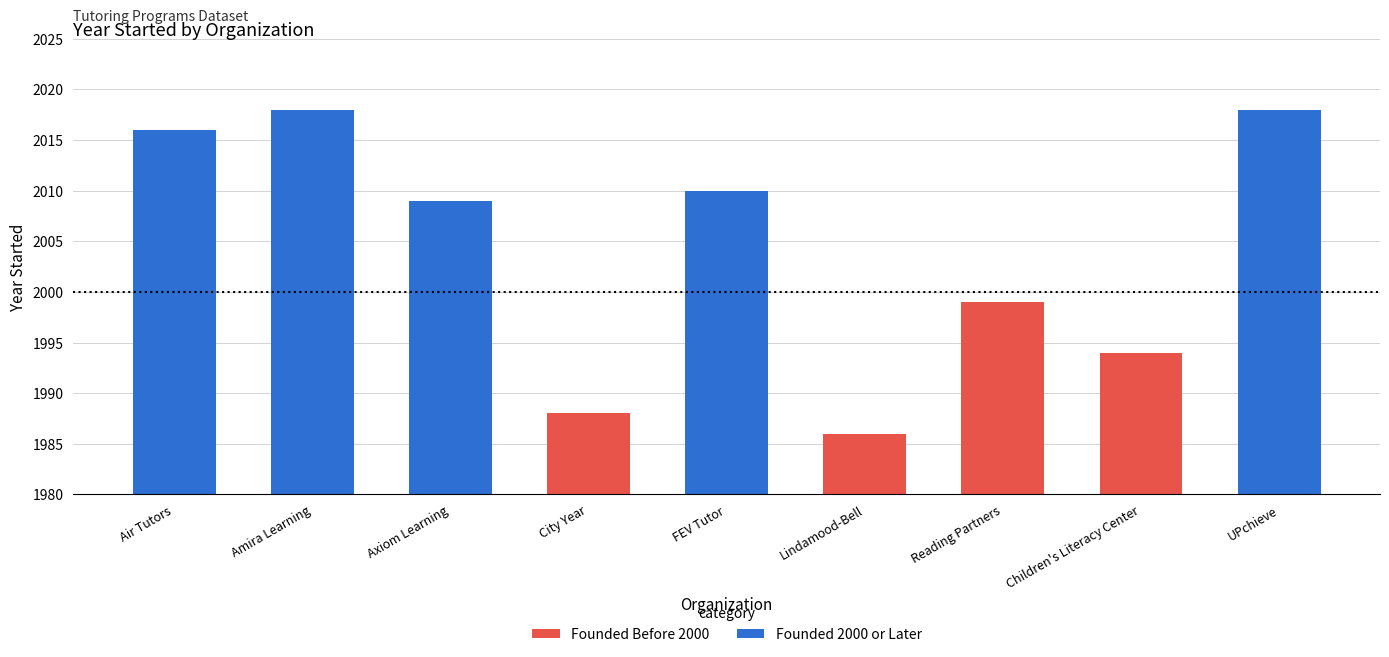

Where does the data first go above 2009?

Air Tutors